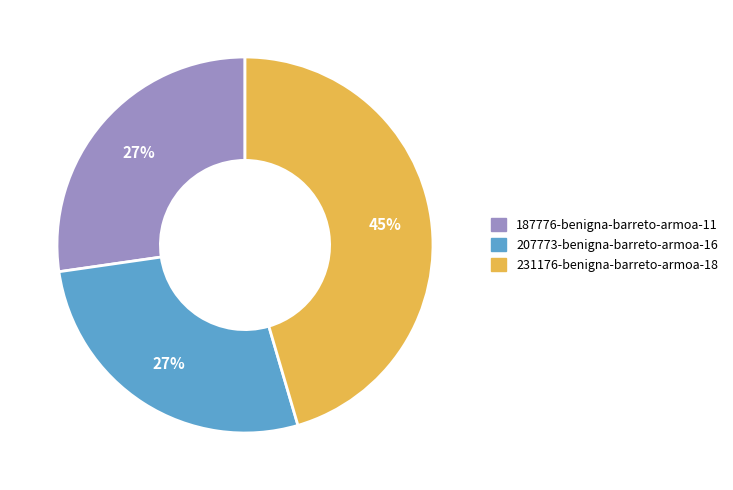

Which category has the biggest portion of the pie?

231176-benigna-barreto-armoa-18